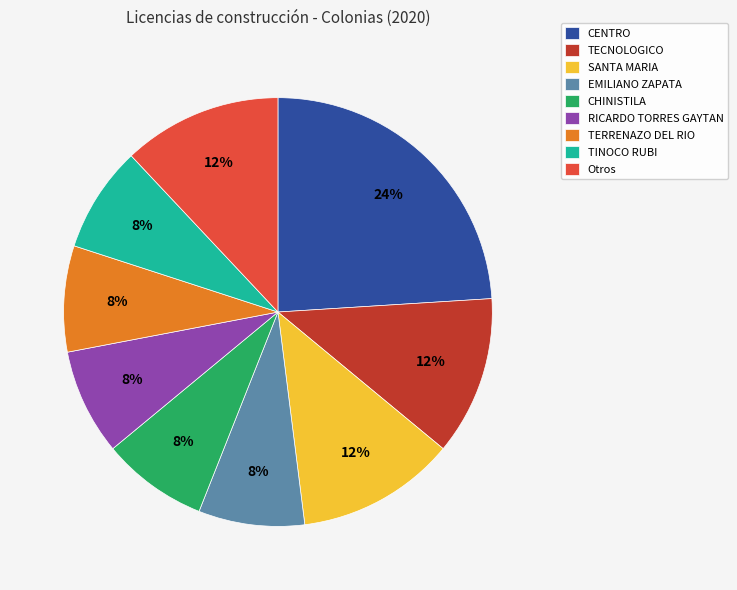

Combined, do CENTRO and SANTA MARIA account for over 50%?

No